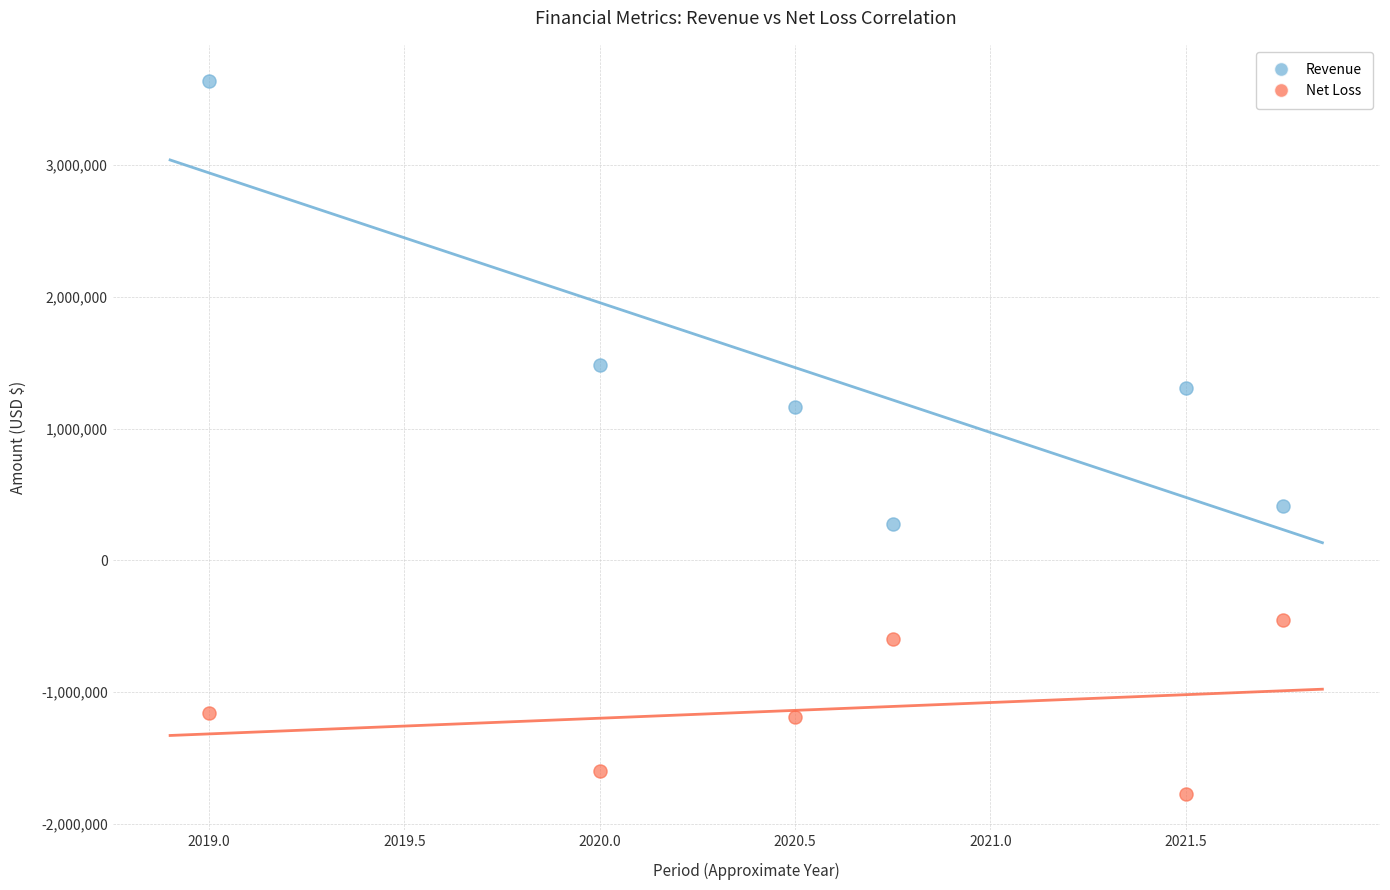

What are all the series names shown in the legend?

Revenue, Net Loss